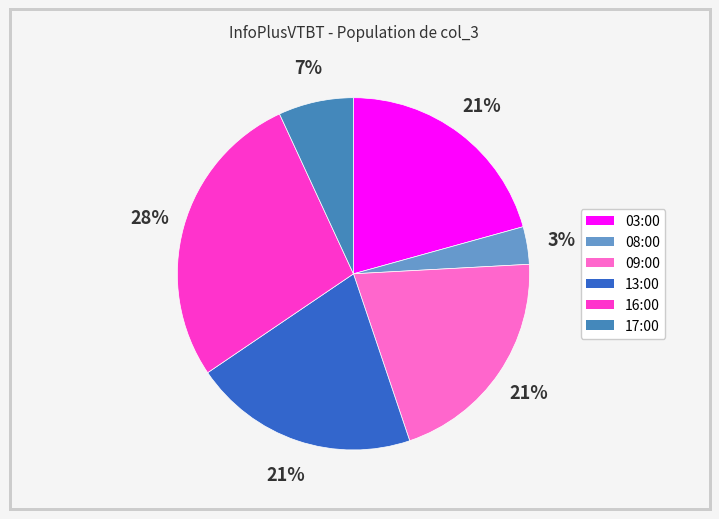

What is the ratio of the value at 03:00 to the value at 17:00?

3.0